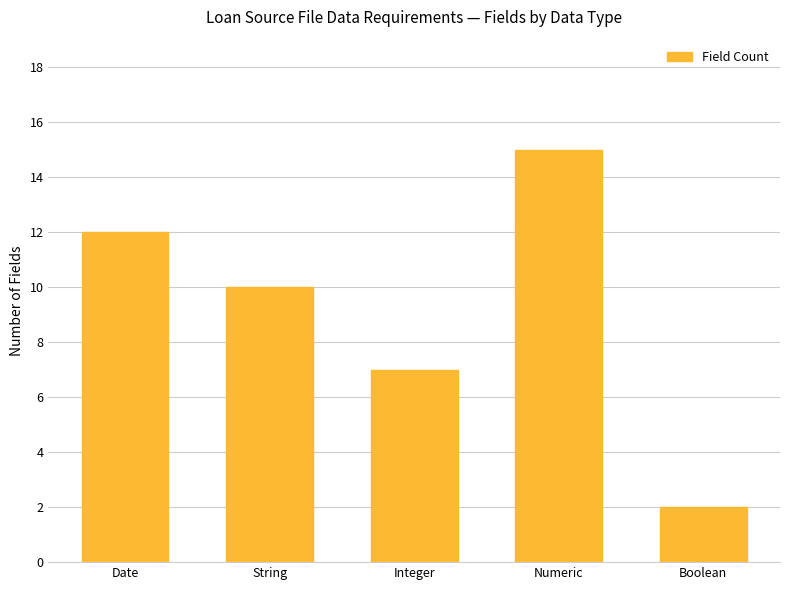

Reading left to right, what are all the values shown in this chart?

12	10	7	15	2